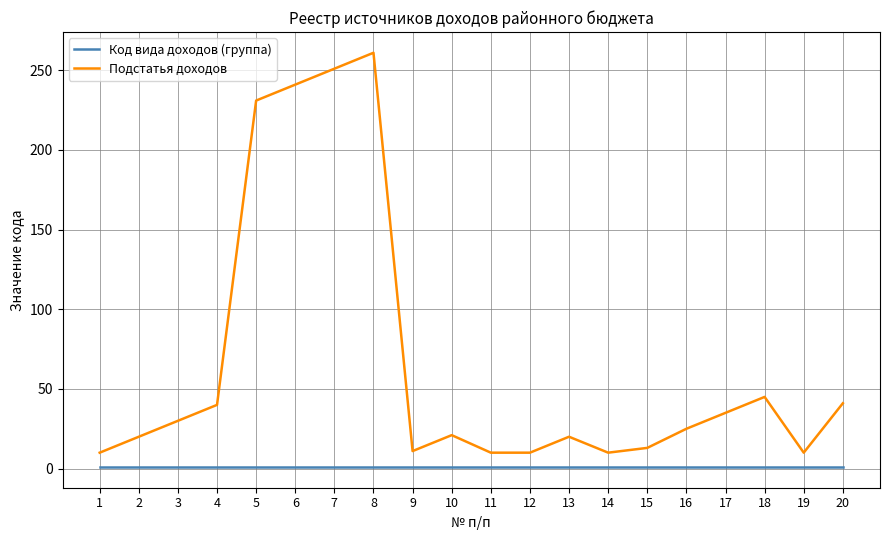

What is the maximum value shown in the chart?

261